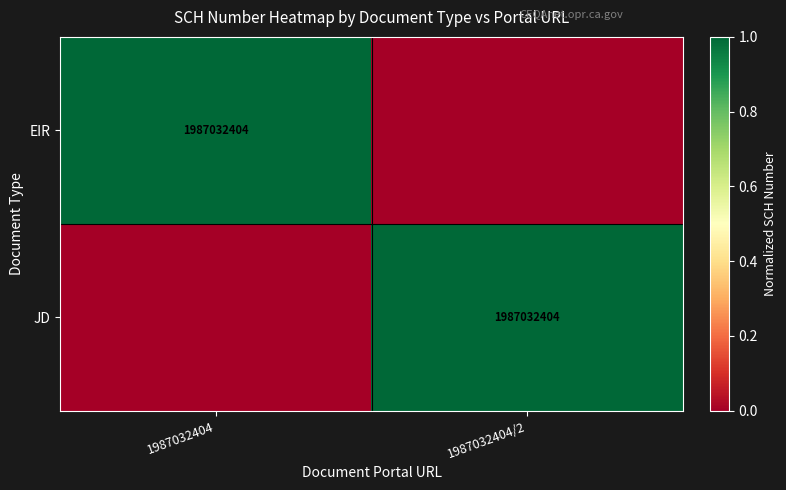

The EIR series shows 1987032404 at 1987032404. True or false?

True